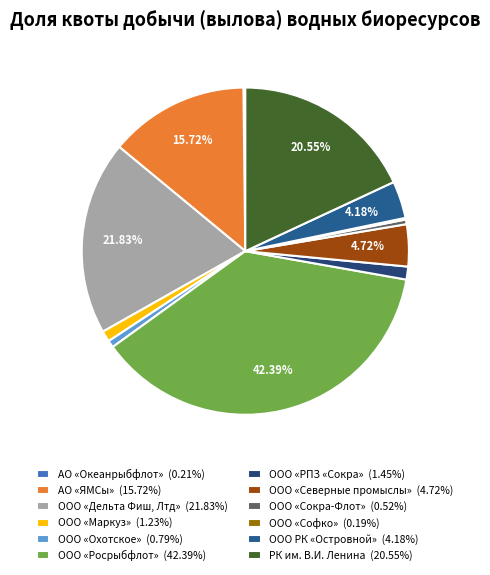

Combined, do ООО «Сокра-Флот» and ООО «Северные промыслы» account for over 50%?

No